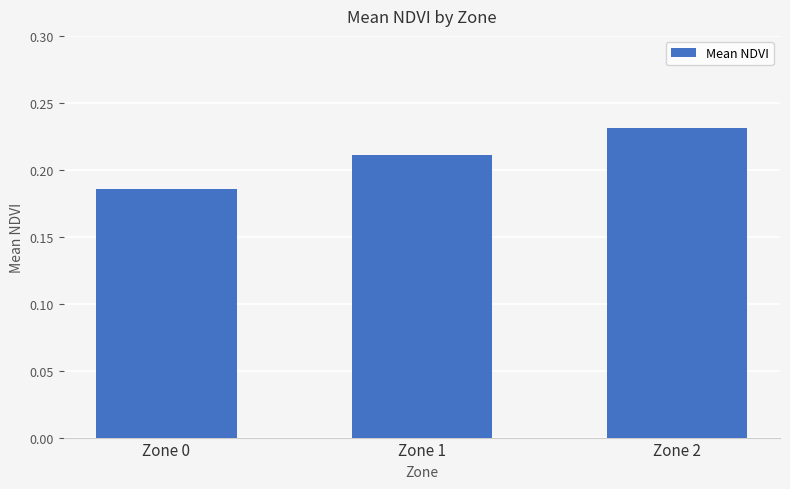

Does the chart contain any negative values?

No